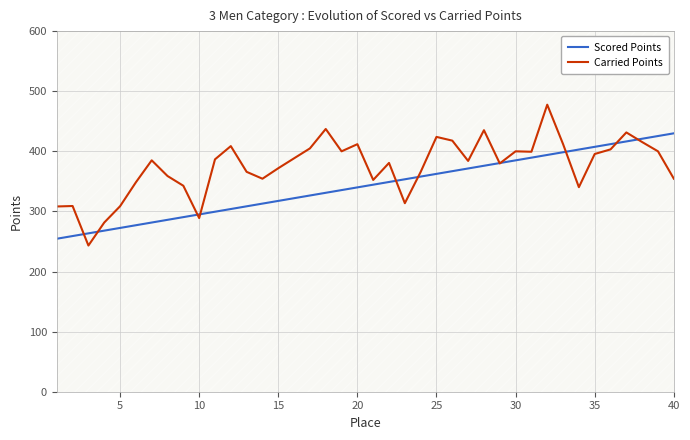

Reading right to left, what are all the values shown in this chart?

Scored Points: 429.9	425.4	420.9	416.4	411.9	407.4	402.9	398.4	393.9	389.4	385.0	380.5	376.0	371.5	367.0	362.5	358.0	353.5	349.0	344.5	340.0	335.5	331.0	326.5	322.0	317.5	313.0	308.5	304.0	299.5	295.0	290.5	286.0	281.5	277.0	272.5	268.0	263.5	259.0	254.5
Carried Points: 354.5	400.0	415.4	431.4	403.2	395.5	340.3	412.0	477.6	399.3	400.0	379.8	435.1	384.0	417.8	424.0	365.7	313.7	380.7	352.4	411.9	400.0	437.2	404.9	388.4	371.9	354.4	365.8	408.7	386.6	288.9	342.7	358.9	385.0	348.4	308.6	281.5	243.2	309.0	308.2